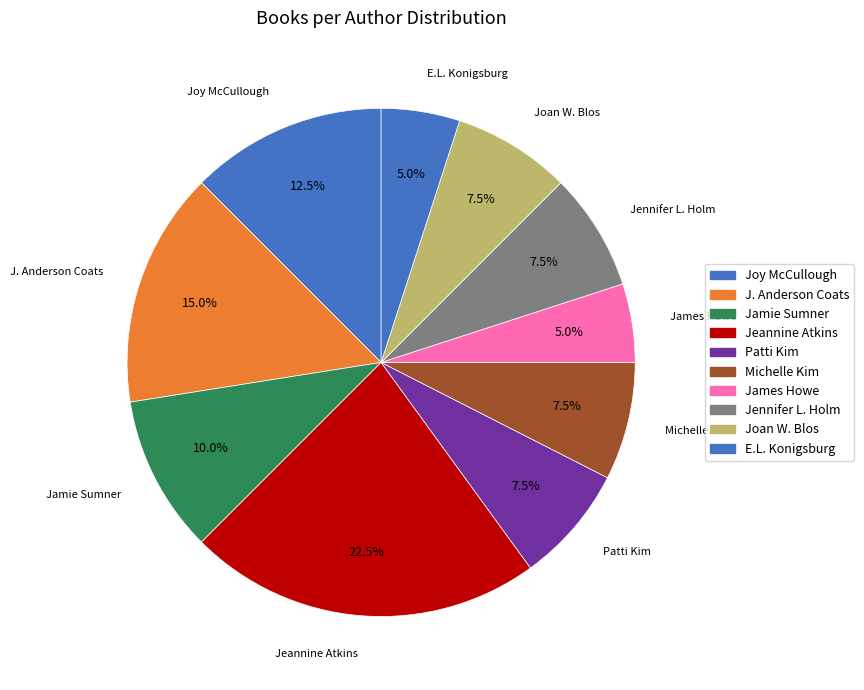

Is the sum of Joan W. Blos and James Howe greater than half?

No